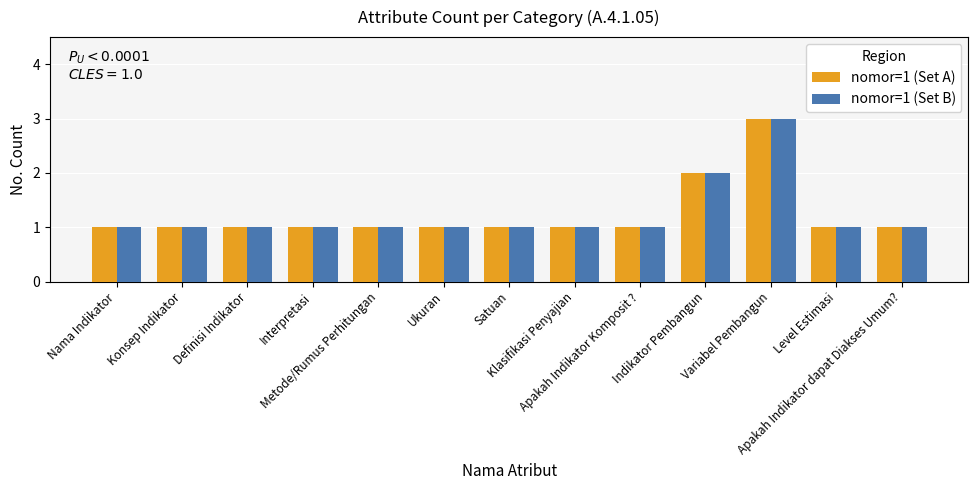

What is the label of the 9th bar from the right?

Metode/Rumus Perhitungan